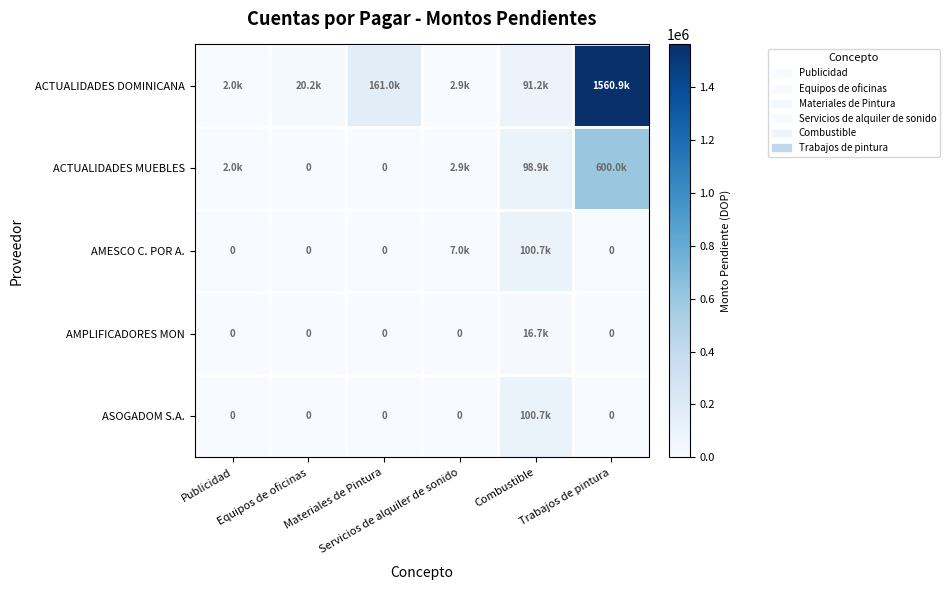

At Materiales de Pintura, list the series in order from largest to smallest.

ACTUALIDADES DOMINICANA, ACTUALIDADES MUEBLES, AMESCO C. POR A., AMPLIFICADORES MON, ASOGADOM S.A.